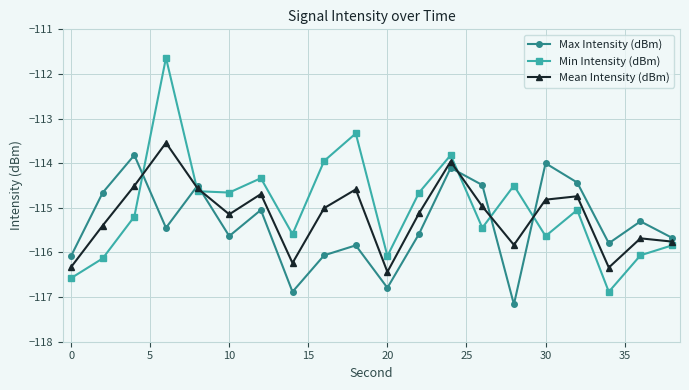

What is the value of the Max Intensity (dBm) point at the 11th from the left?

-116.8